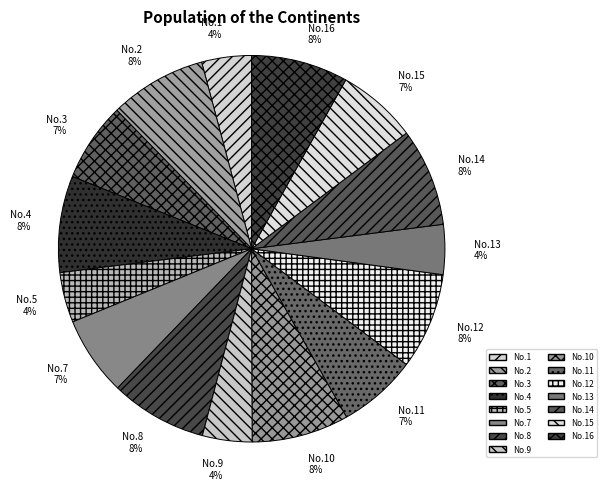

Is there any slice that represents more than half of the pie?

No